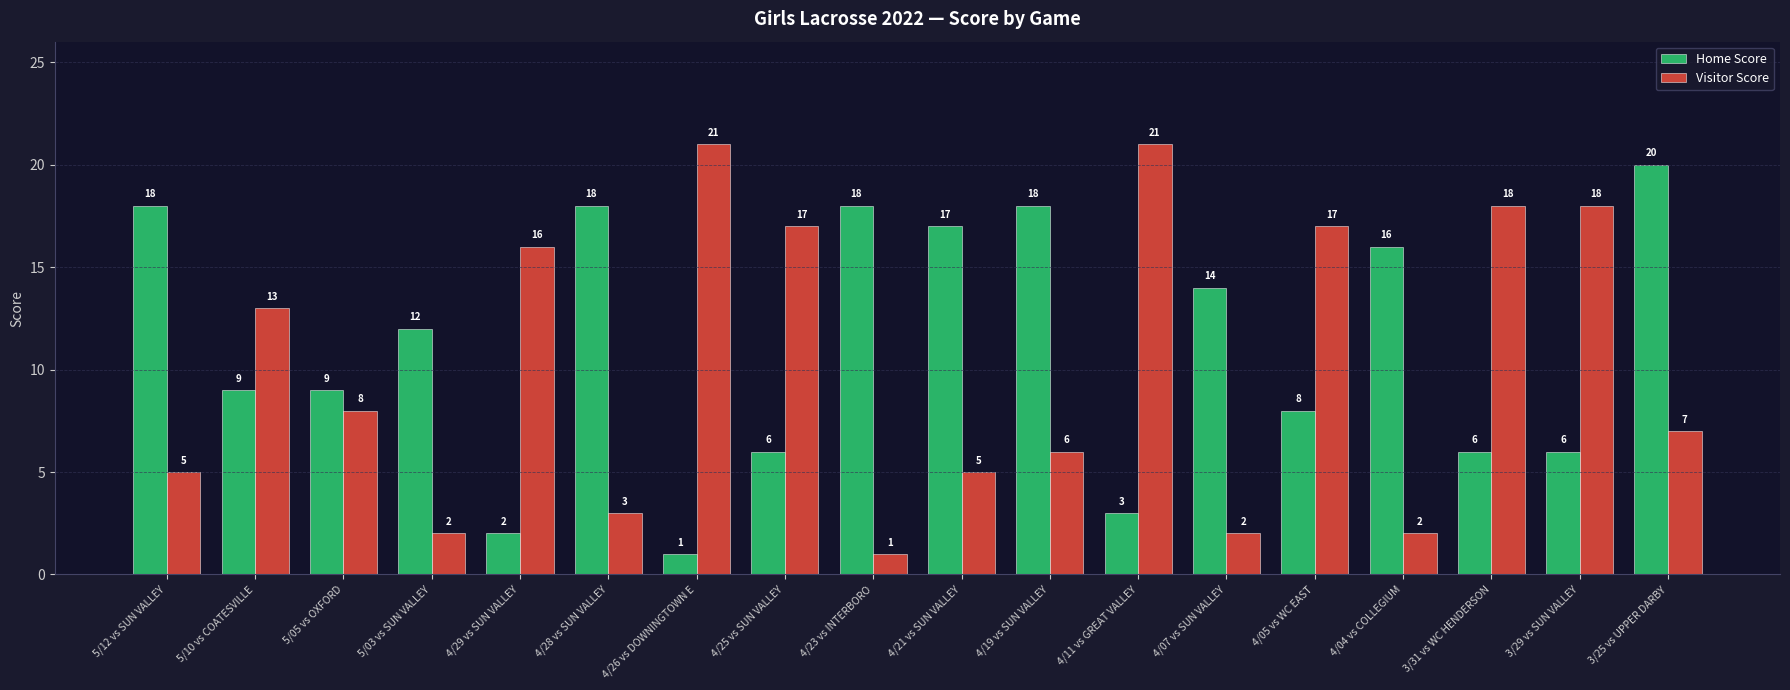

What position from the left is 3/25 vs UPPER DARBY?

18